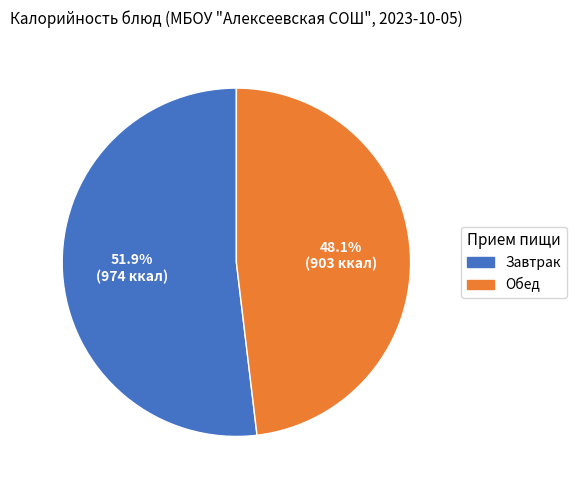

Does any single category account for the majority?

Yes